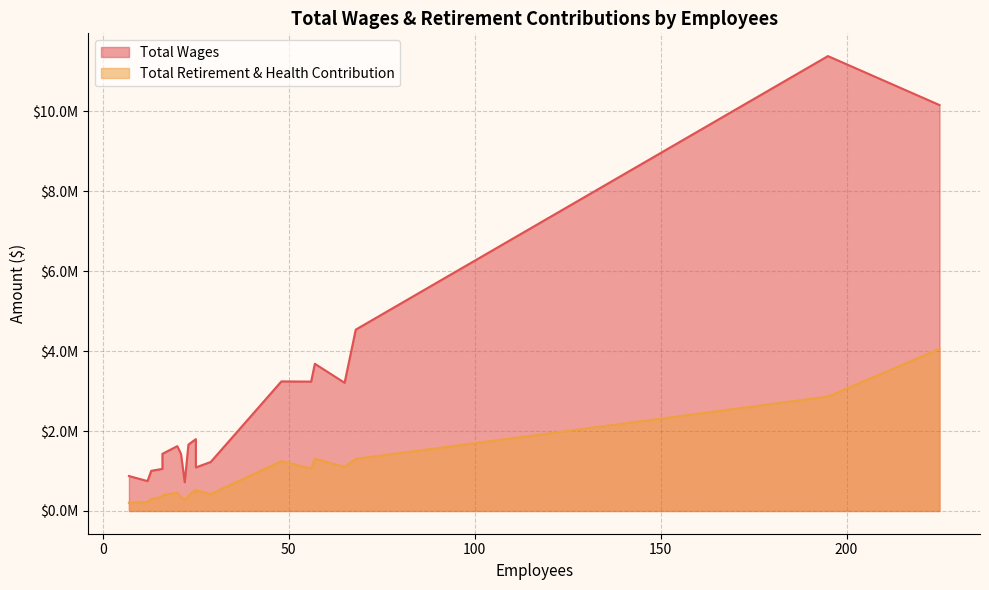

At which label is Total Wages closest to 6048773?

68